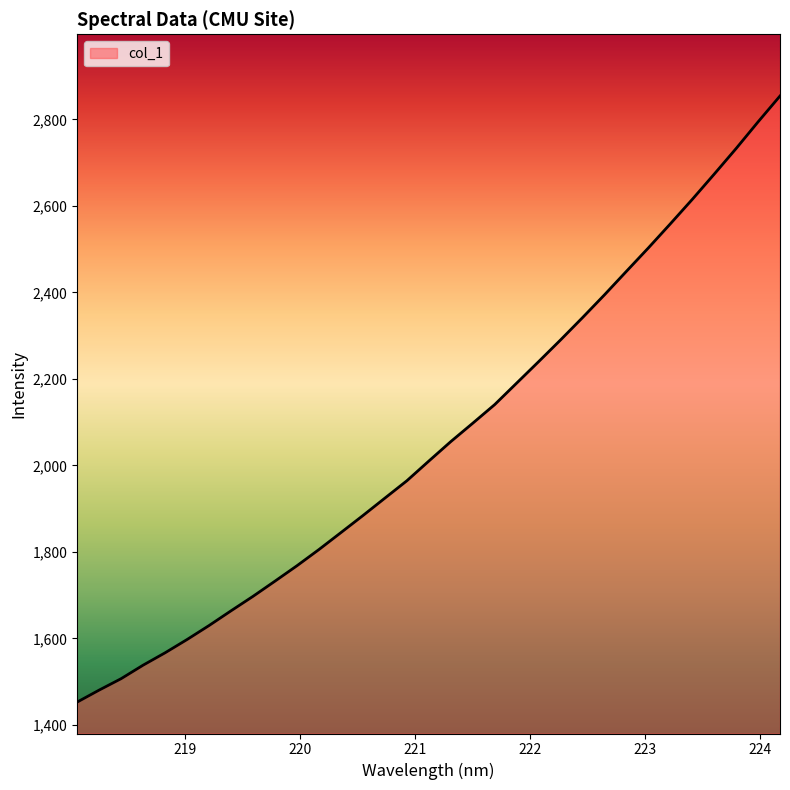

How many lines are shown in the chart?

1